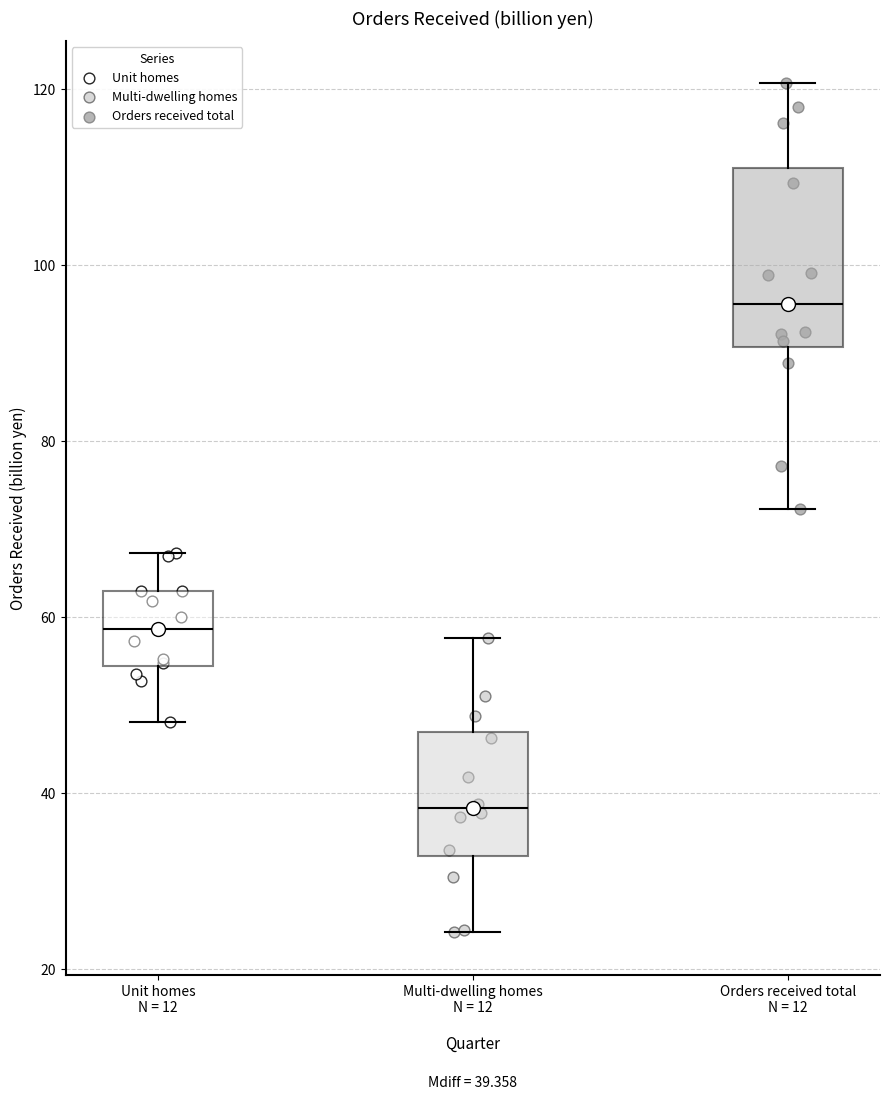

Which box's median line is the highest?

Orders received total N = 12